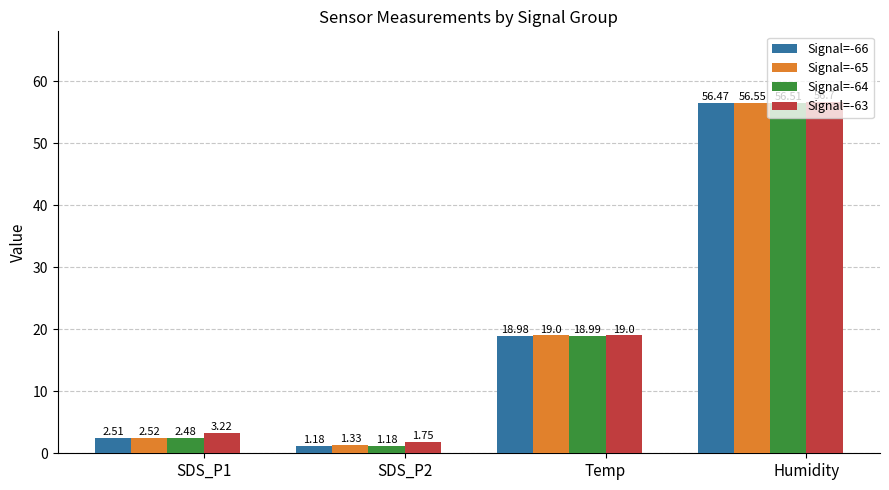

At which label is Signal=-66 closest to 28?

Temp